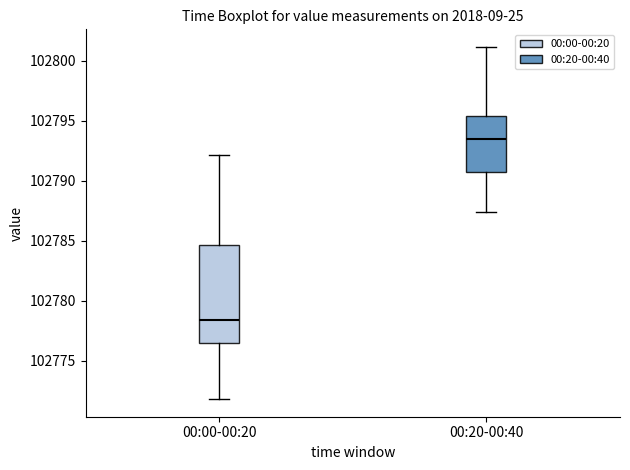

Reading left to right, transcribe this box plot: for each box, give where its median line is, the range the box spans, and where its two whiskers end, as read against the y-axis. The values are not printed on the chart, so give them approximately, as read against the axis.

00:00-00:20: median 102778.5, box 102776.5 to 102784.5, whiskers 102772.0 to 102792.0
00:20-00:40: median 102793.5, box 102790.5 to 102795.5, whiskers 102787.5 to 102801.0